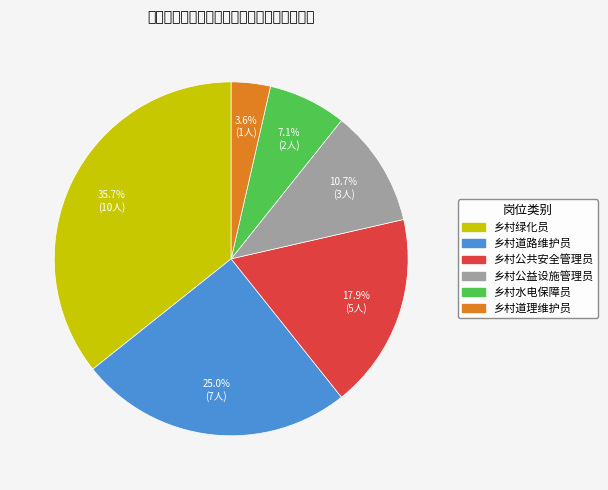

True or false: 乡村绿化员 accounts for 44% of the total.

False